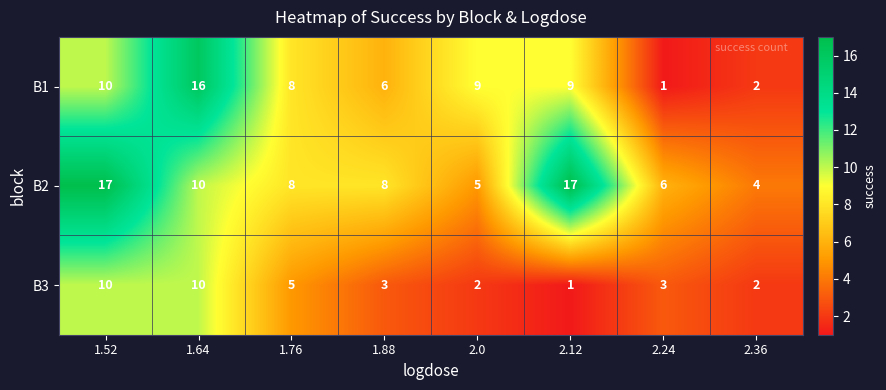

Reading left to right, list all the values displayed in this chart.

B1: 1.52=10	1.64=16	1.76=8	1.88=6	2.0=9	2.12=9	2.24=1	2.36=2
B2: 1.52=17	1.64=10	1.76=8	1.88=8	2.0=5	2.12=17	2.24=6	2.36=4
B3: 1.52=10	1.64=10	1.76=5	1.88=3	2.0=2	2.12=1	2.24=3	2.36=2